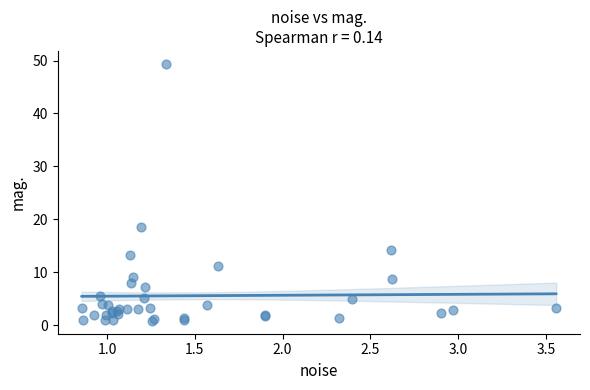

What Y value in the scatter plot is closest to 25?

18.6